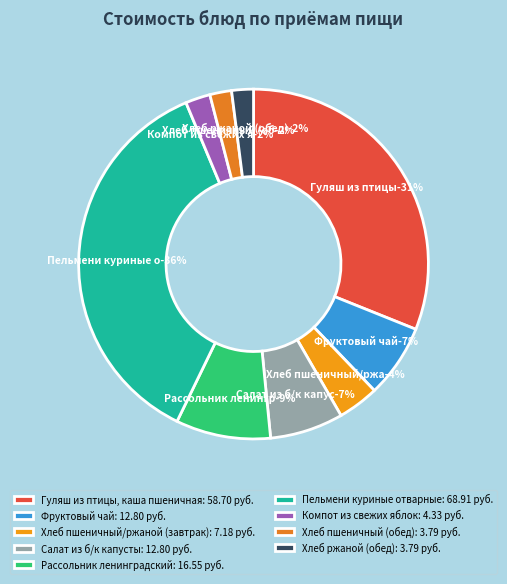

To the nearest percent, what is the combined percentage of Гуляш из птицы, каша пшеничная and Хлеб пшеничный (обед)?

33%